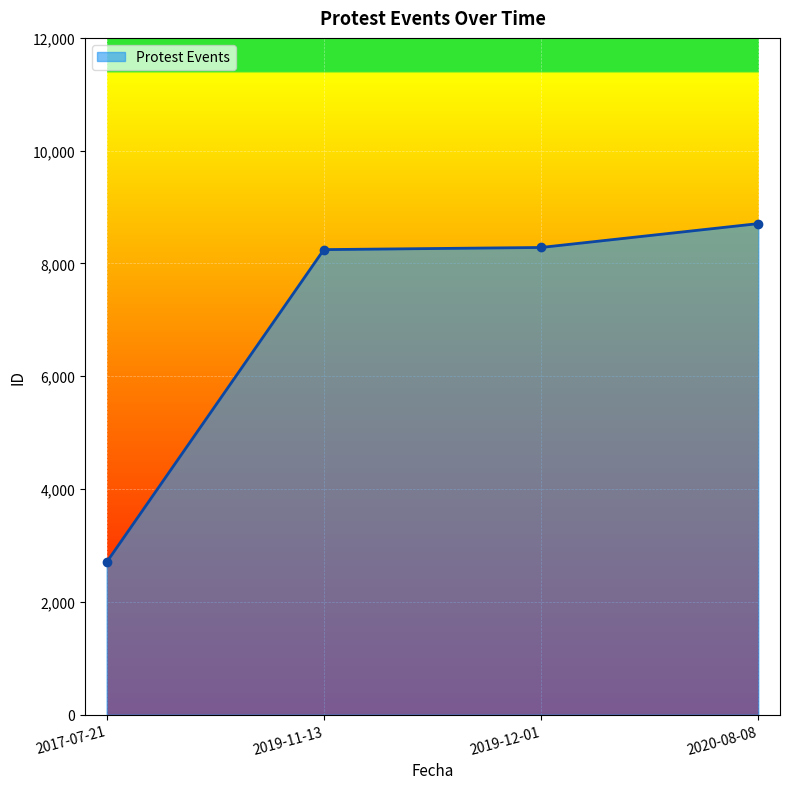

True or false: the data shows 1863 at 2020-08-08.

False